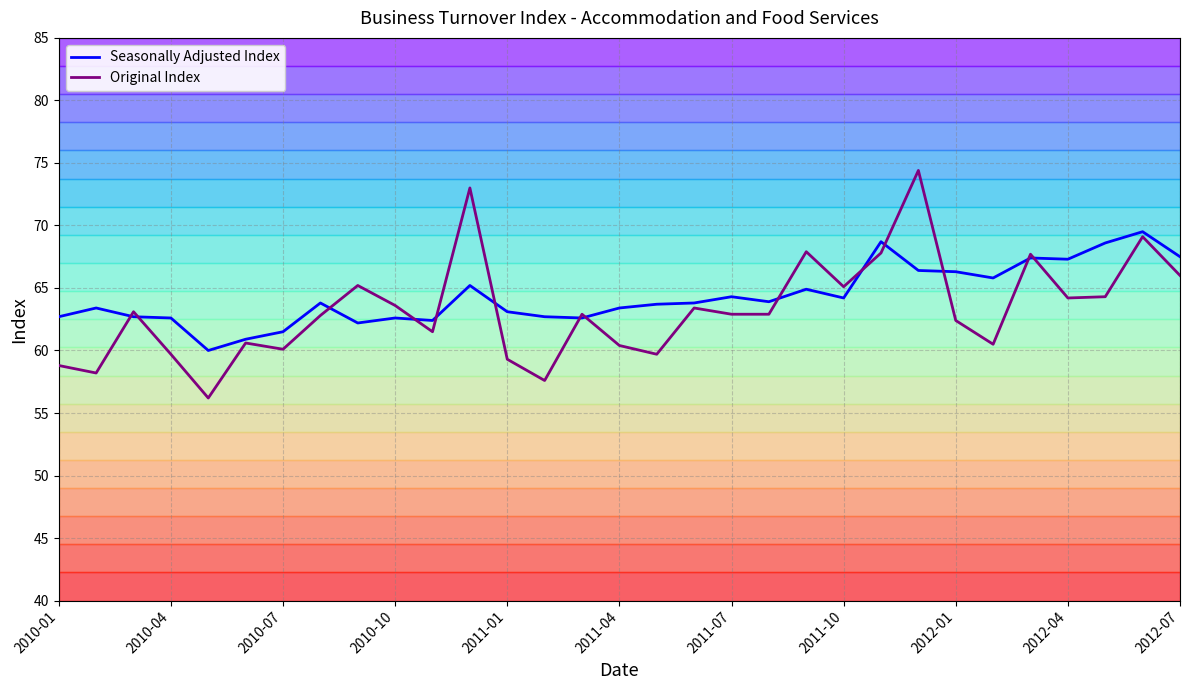

What is the average value of the Original Index series?

63.3